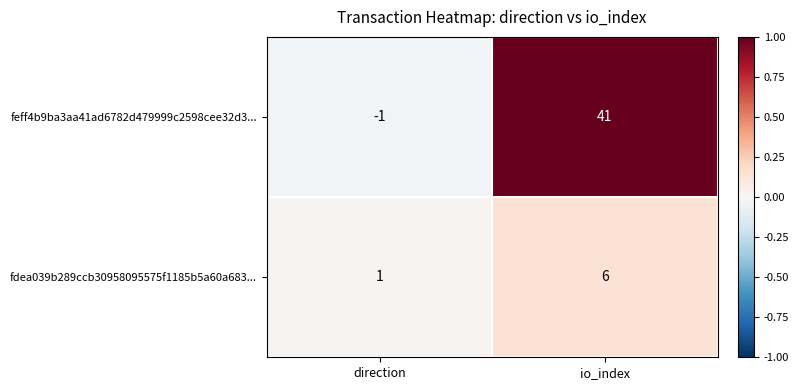

True or false: feff4b9ba3aa41ad6782d479999c2598cee32d3... has a value of 41 at io_index.

True